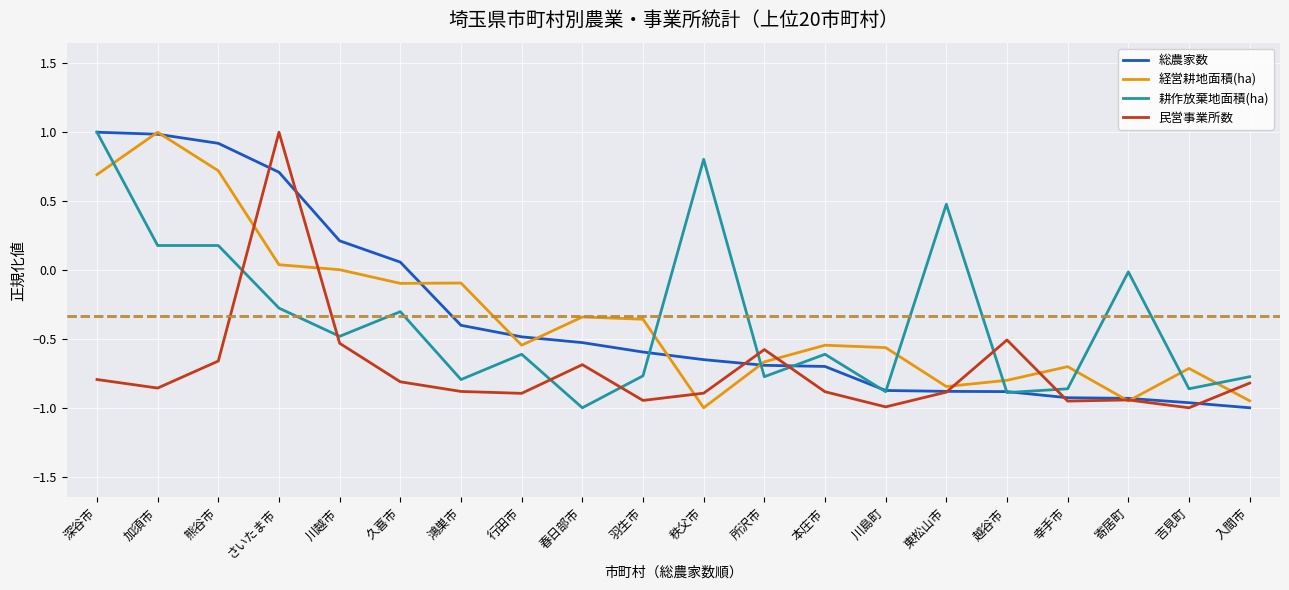

In 耕作放棄地面積(ha), how many points are higher than both neighbors (excluding endpoints)?

6